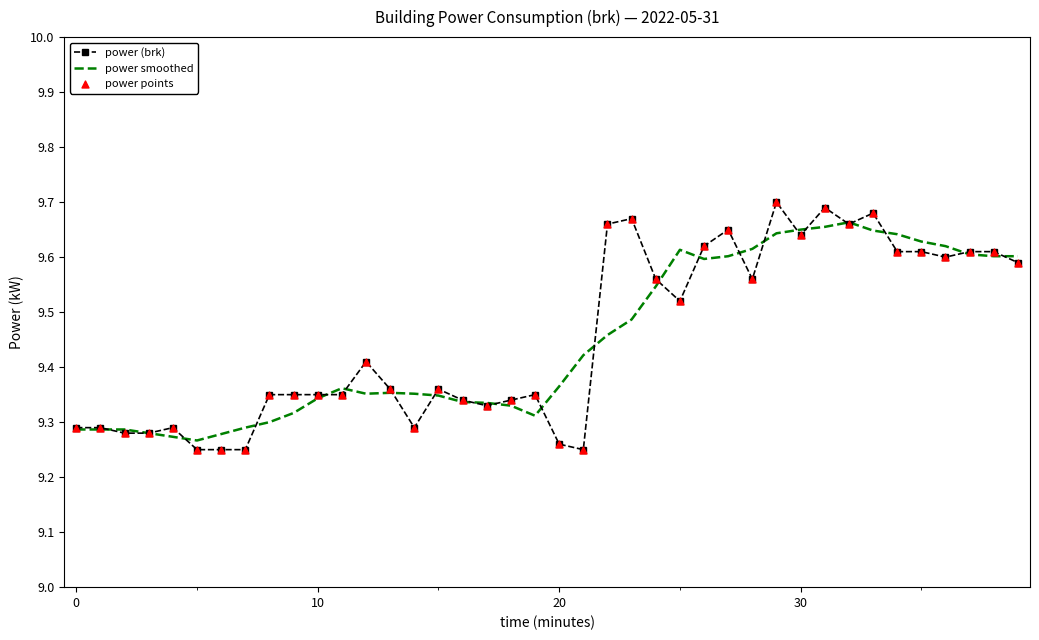

Which series has the largest range (max minus min)?

power (brk)